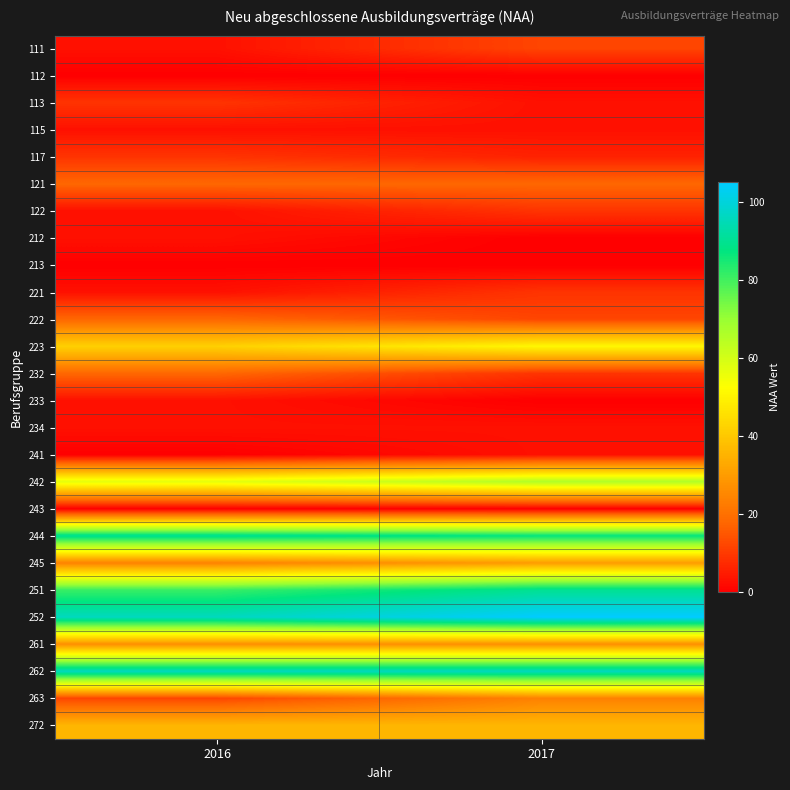

Reading left to right, extract all data points from this chart.

111: 2016=3	2017=12
112: 2016=0	2017=0
113: 2016=9	2017=3
115: 2016=3	2017=3
117: 2016=9	2017=6
121: 2016=18	2017=18
122: 2016=3	2017=9
212: 2016=3	2017=0
213: 2016=0	2017=0
221: 2016=3	2017=9
222: 2016=18	2017=12
223: 2016=42	2017=51
232: 2016=18	2017=9
233: 2016=3	2017=0
234: 2016=3	2017=3
241: 2016=0	2017=3
242: 2016=57	2017=66
243: 2016=0	2017=0
244: 2016=90	2017=87
245: 2016=24	2017=30
251: 2016=81	2017=90
252: 2016=96	2017=105
261: 2016=27	2017=27
262: 2016=96	2017=96
263: 2016=12	2017=24
272: 2016=36	2017=36